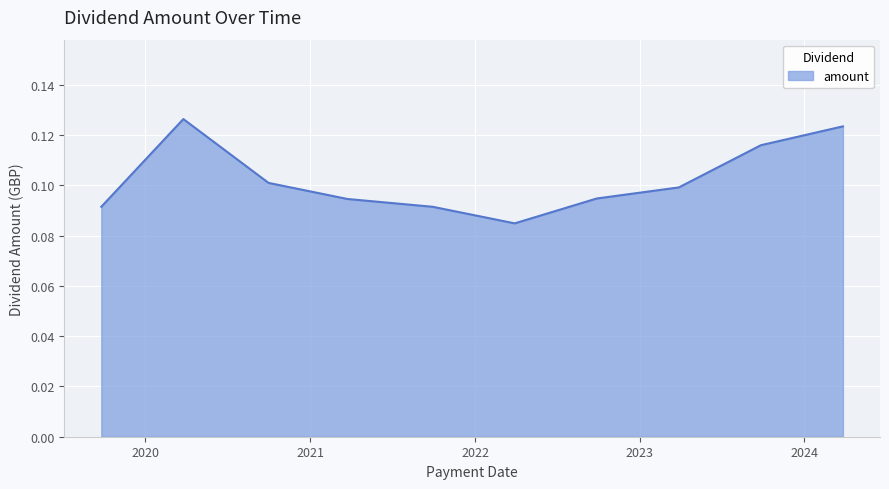

Is this an area chart (filled region under the line)?

Yes